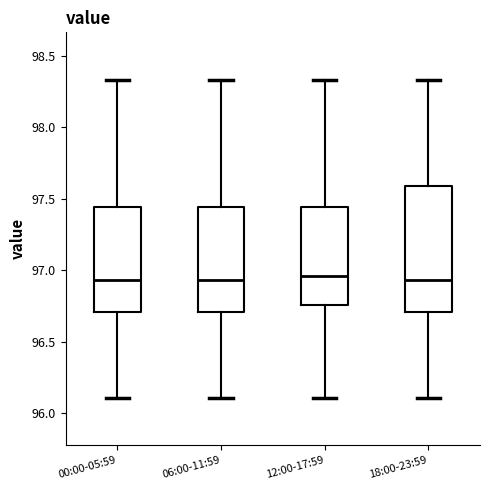

Reading left to right, transcribe this box plot: for each box, give where its median line is, the range the box spans, and where its two whiskers end, as read against the y-axis. The values are not printed on the chart, so give them approximately, as read against the axis.

00:00-05:59: median 96.95, box 96.70 to 97.45, whiskers 96.10 to 98.35
06:00-11:59: median 96.95, box 96.70 to 97.45, whiskers 96.10 to 98.35
12:00-17:59: median 96.95, box 96.75 to 97.45, whiskers 96.10 to 98.35
18:00-23:59: median 96.95, box 96.70 to 97.60, whiskers 96.10 to 98.35